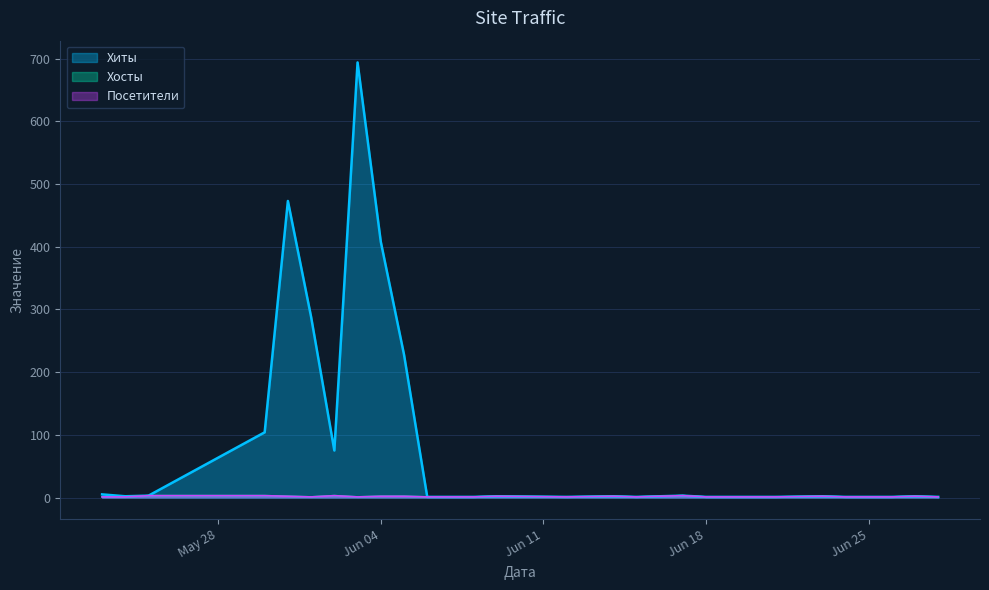

True or false: Посетители and Хосты intersect in this chart.

False